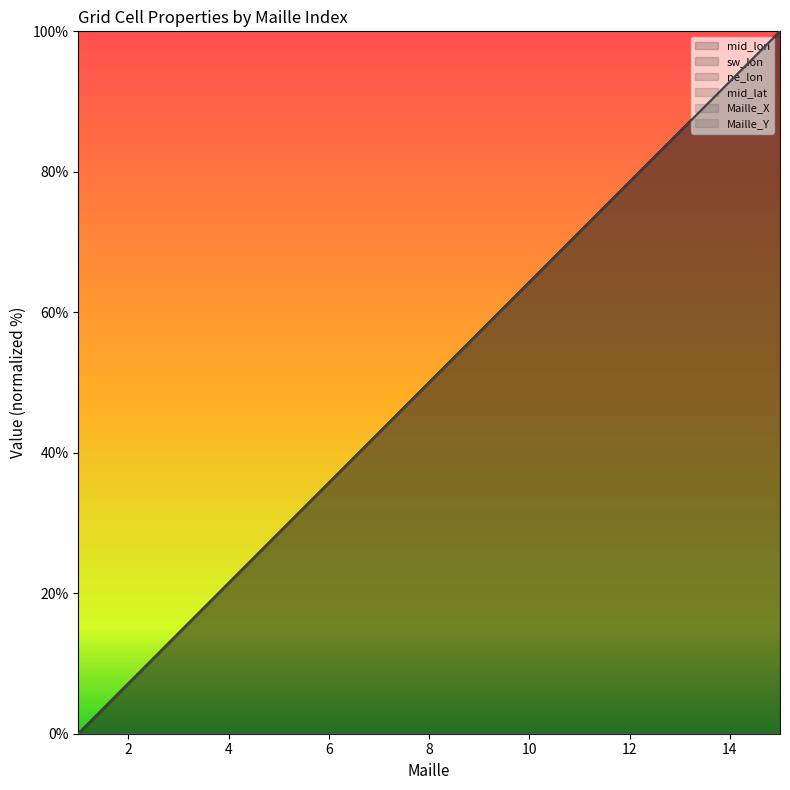

How many times do ne_lon and Maille_X cross each other?

4